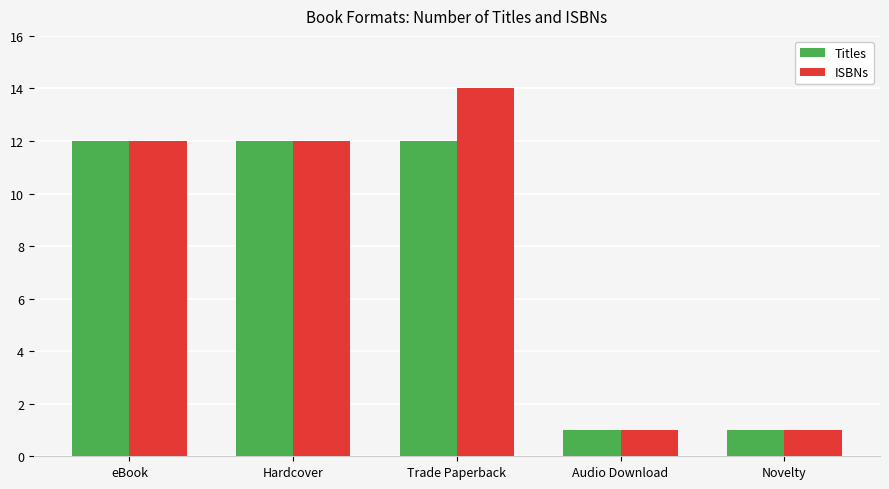

True or false: ISBNs has a value of 1 at Novelty.

True